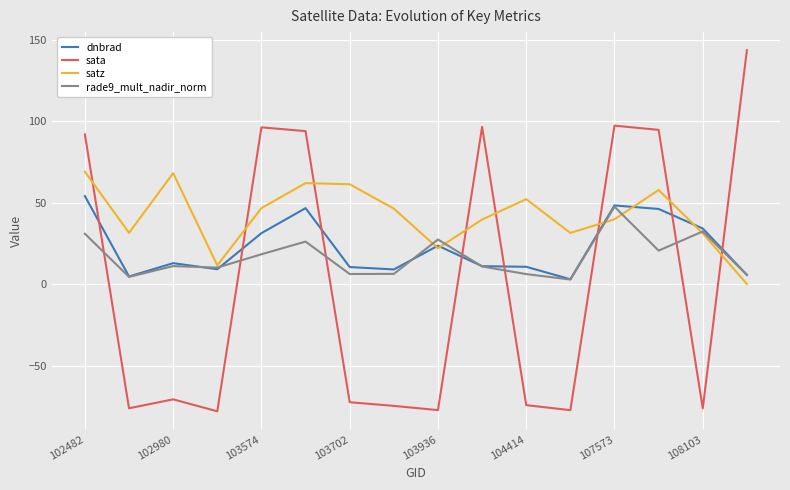

Count the number of categories in the chart.

16